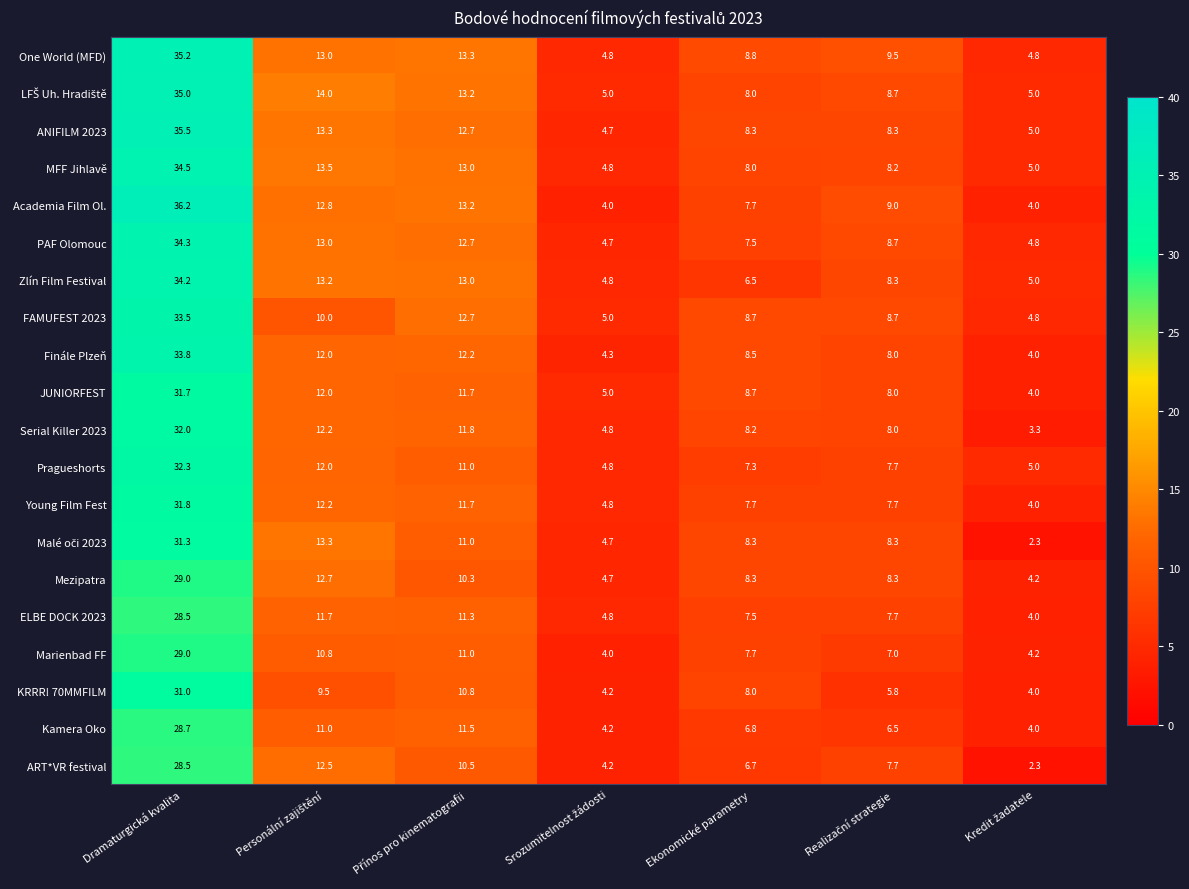

At which label does FAMUFEST 2023 first exceed 8?

Dramaturgická kvalita